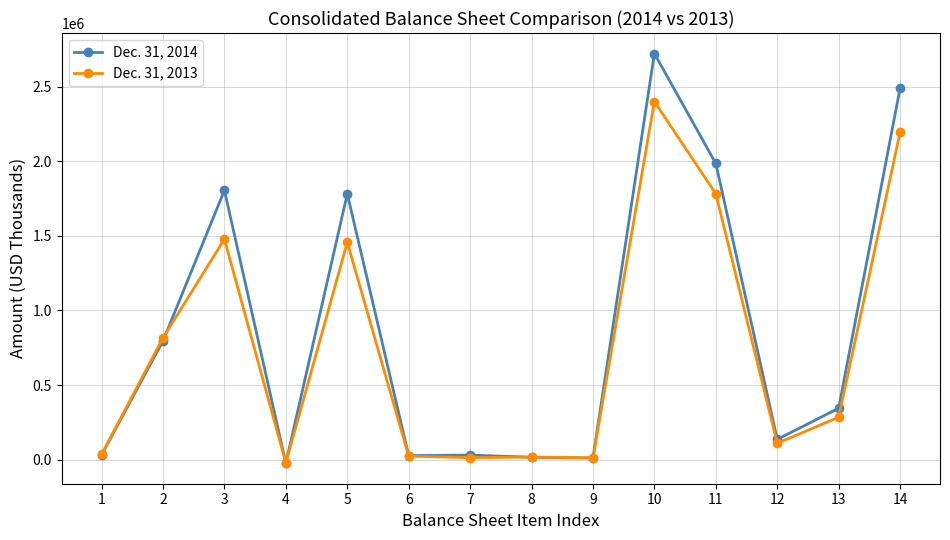

What is the average value of the Dec. 31, 2014 series?

868285